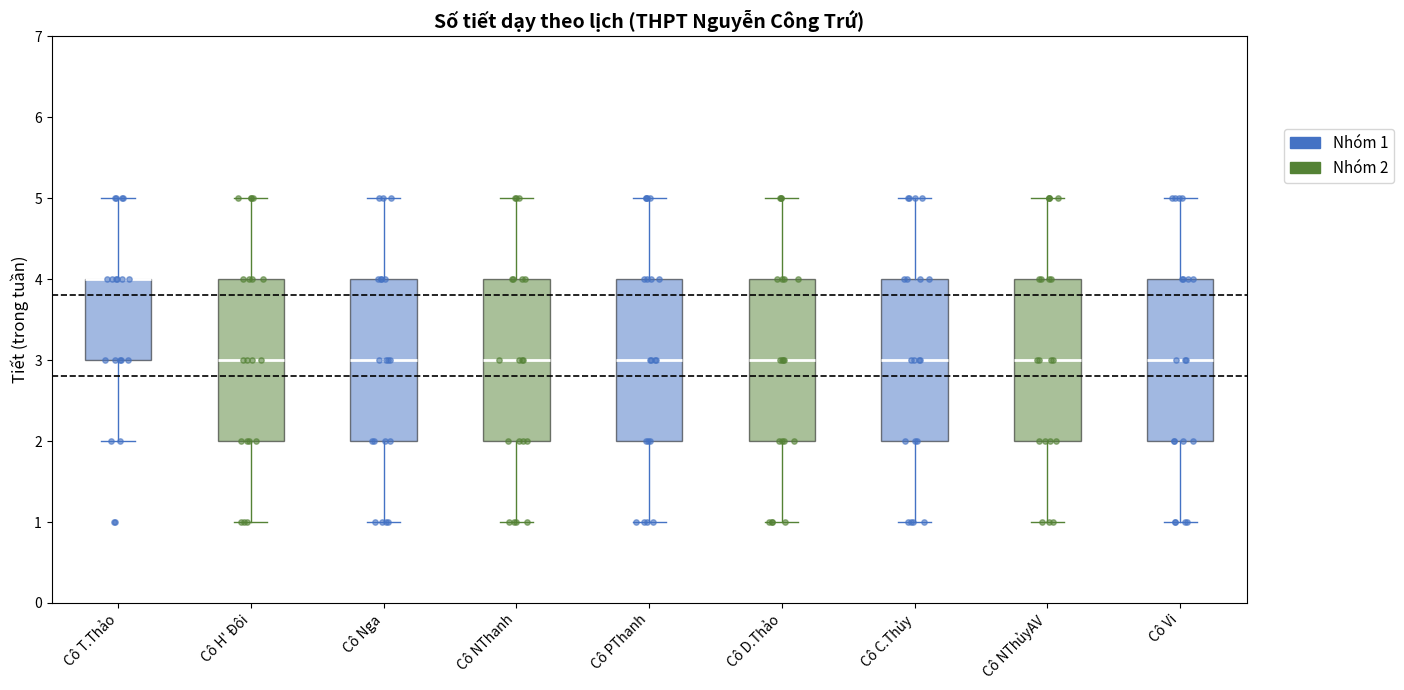

Reading left to right, transcribe this box plot: for each box, give where its median line is, the range the box spans, and where its two whiskers end, as read against the y-axis. The values are not printed on the chart, so give them approximately, as read against the axis.

Cô T.Thảo: median 4 (drawn on the box's upper edge), box 3 to 4, whiskers 2 to 5
Cô H' Đôi: median 3, box 2 to 4, whiskers 1 to 5
Cô Nga: median 3, box 2 to 4, whiskers 1 to 5
Cô NThanh: median 3, box 2 to 4, whiskers 1 to 5
Cô PThanh: median 3, box 2 to 4, whiskers 1 to 5
Cô D.Thảo: median 3, box 2 to 4, whiskers 1 to 5
Cô C.Thủy: median 3, box 2 to 4, whiskers 1 to 5
Cô NThủyAV: median 3, box 2 to 4, whiskers 1 to 5
Cô Vi: median 3, box 2 to 4, whiskers 1 to 5